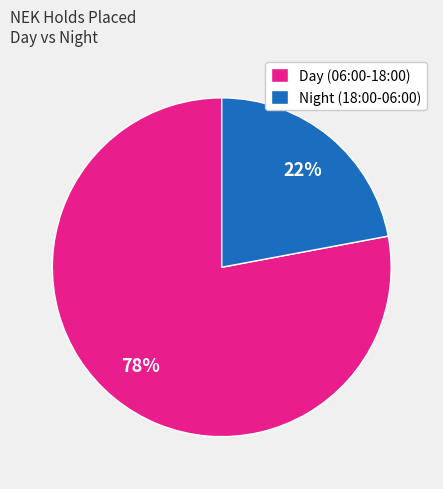

To the nearest percent, what is the difference between the Night (18:00-06:00) and Day (06:00-18:00) slice percentages?

56%